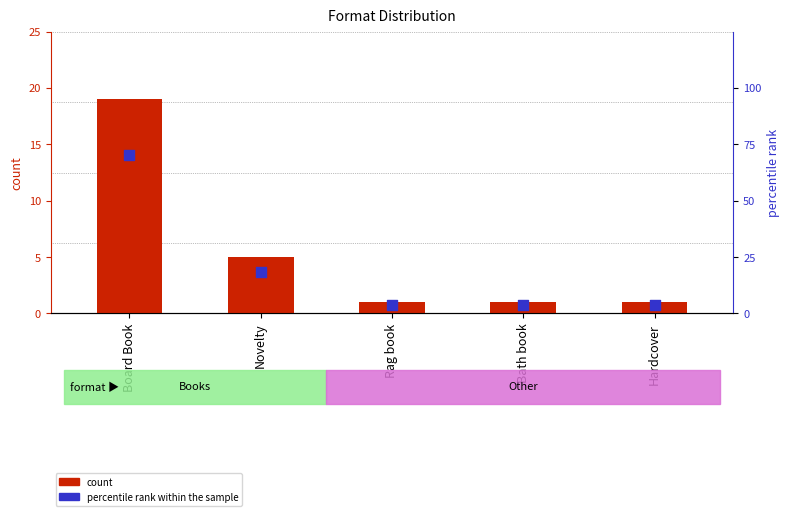

Which series contains the highest Y value?

percentile rank within the sample